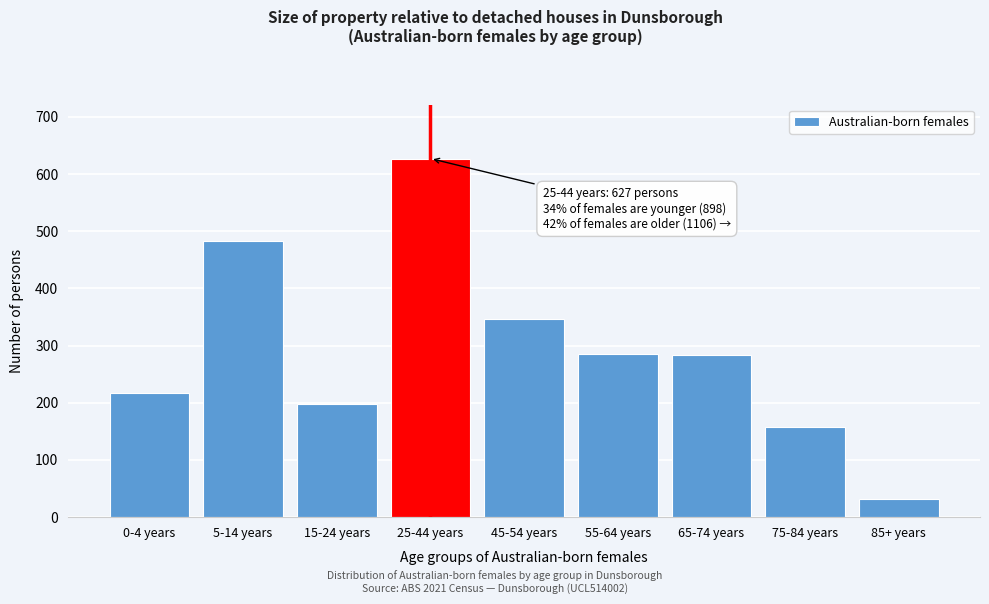

Reading left to right, extract all data points from this chart.

217	483	198	627	347	286	283	158	32